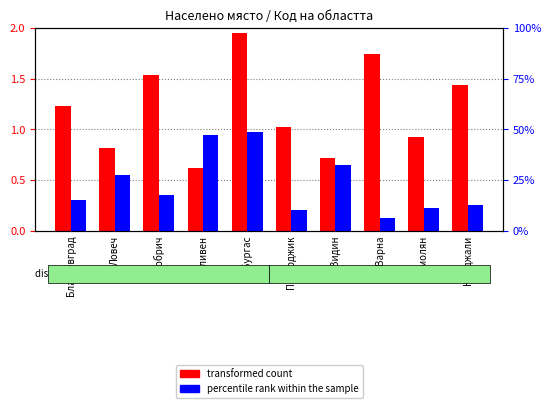

What is the difference between the highest and lowest values at Кърджали?

11.1